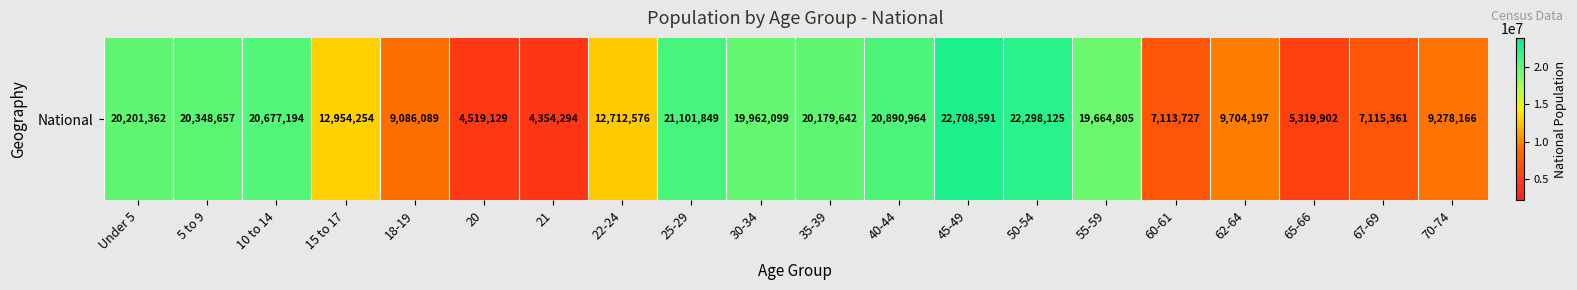

Reading right to left, what are all the values shown in this chart?

70-74=9278166	67-69=7115361	65-66=5319902	62-64=9704197	60-61=7113727	55-59=19664805	50-54=22298125	45-49=22708591	40-44=20890964	35-39=20179642	30-34=19962099	25-29=21101849	22-24=12712576	21=4354294	20=4519129	18-19=9086089	15 to 17=12954254	10 to 14=20677194	5 to 9=20348657	Under 5=20201362